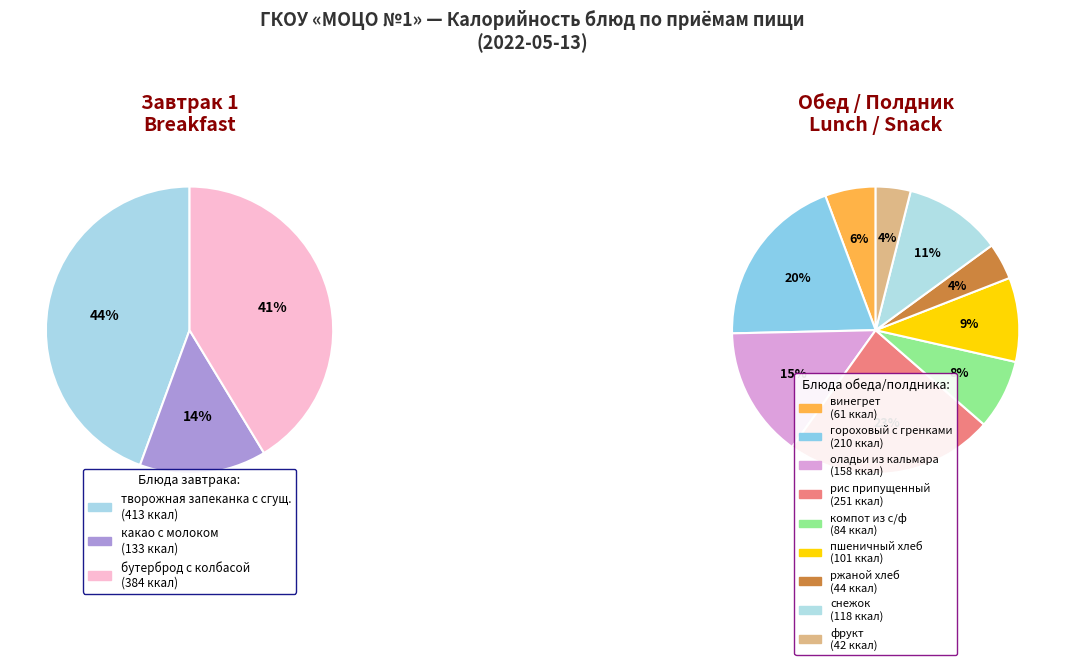

Is there any slice that represents more than half of the pie?

No